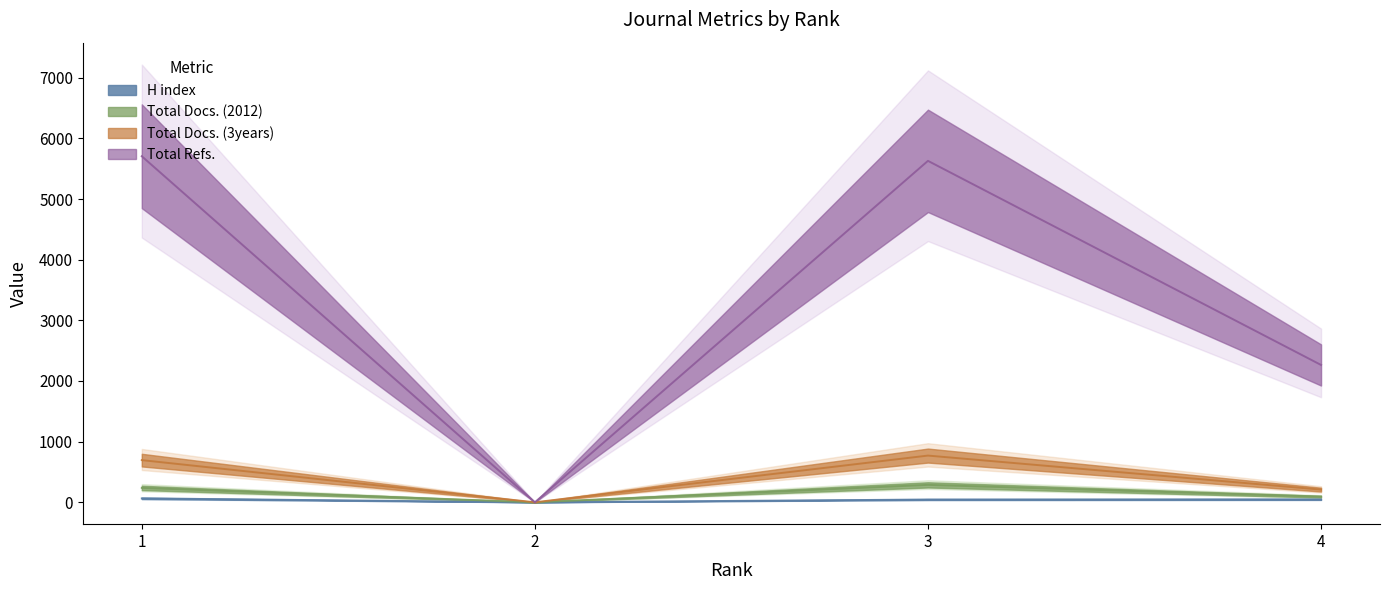

What is the value of the H index point at the 4th from the left?

47